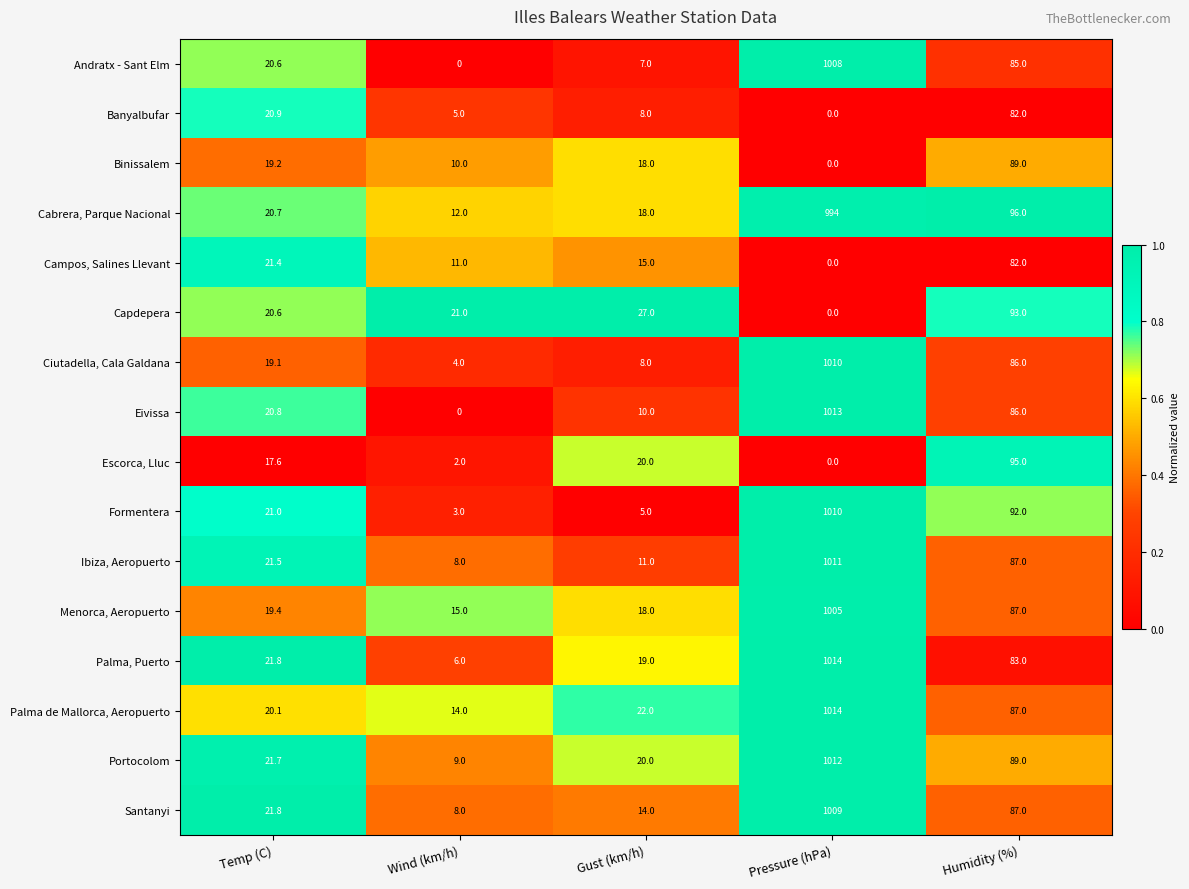

What is the sum of all Portocolom values?

1151.7